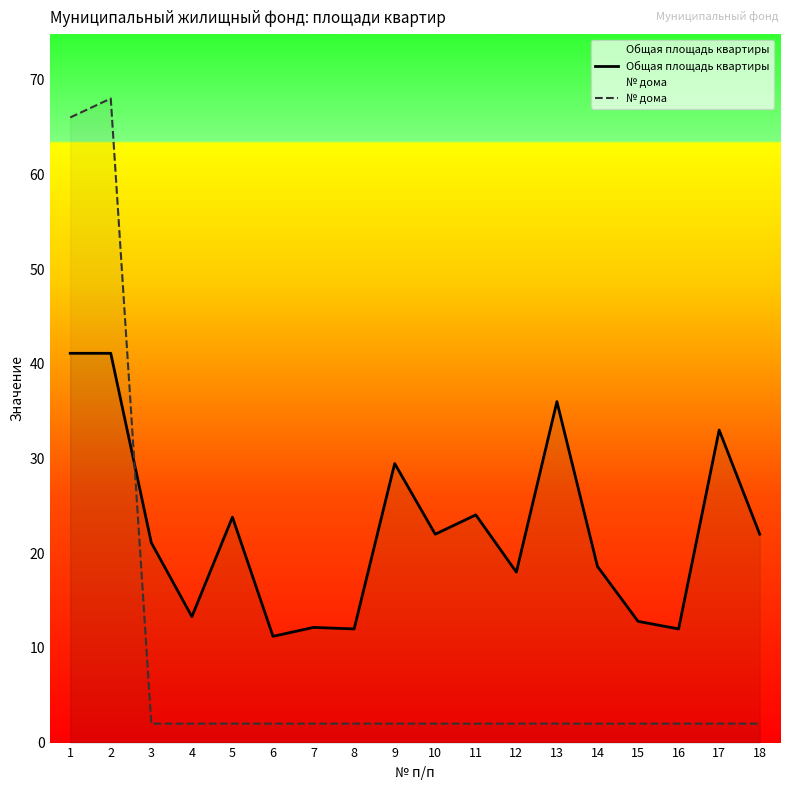

The value of Общая площадь квартиры at 1 is 41.1. True or false?

True